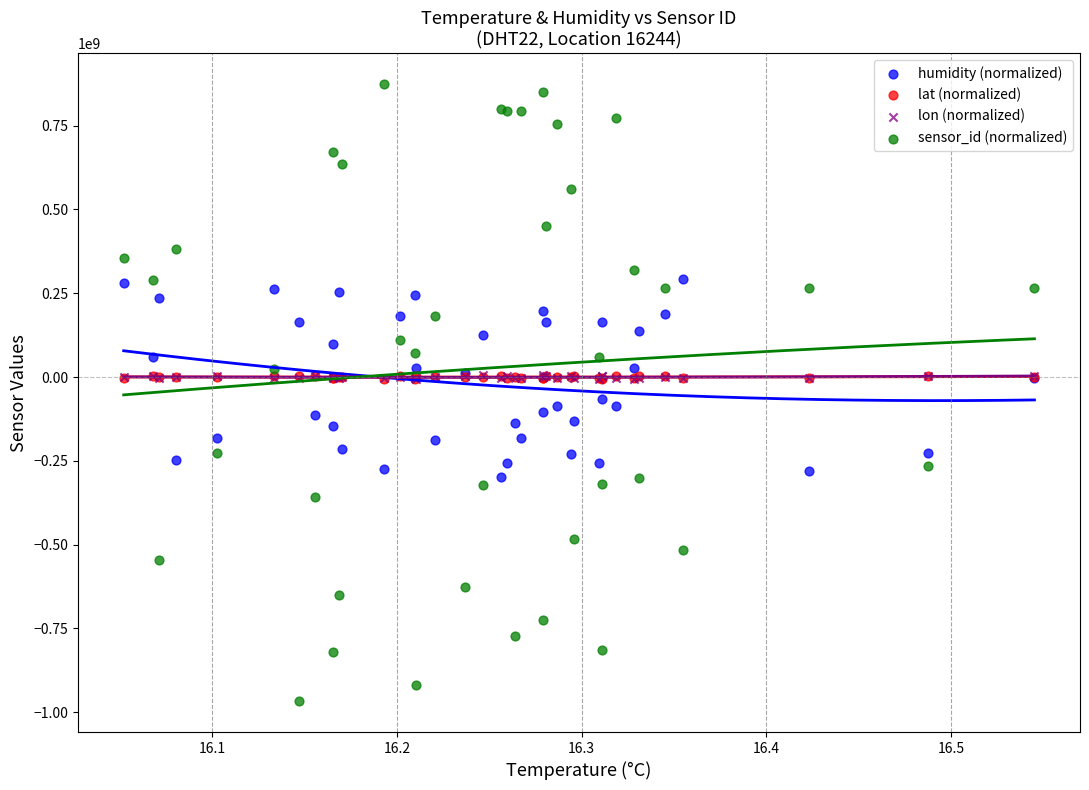

Which series reaches the maximum Y coordinate?

sensor_id (normalized)